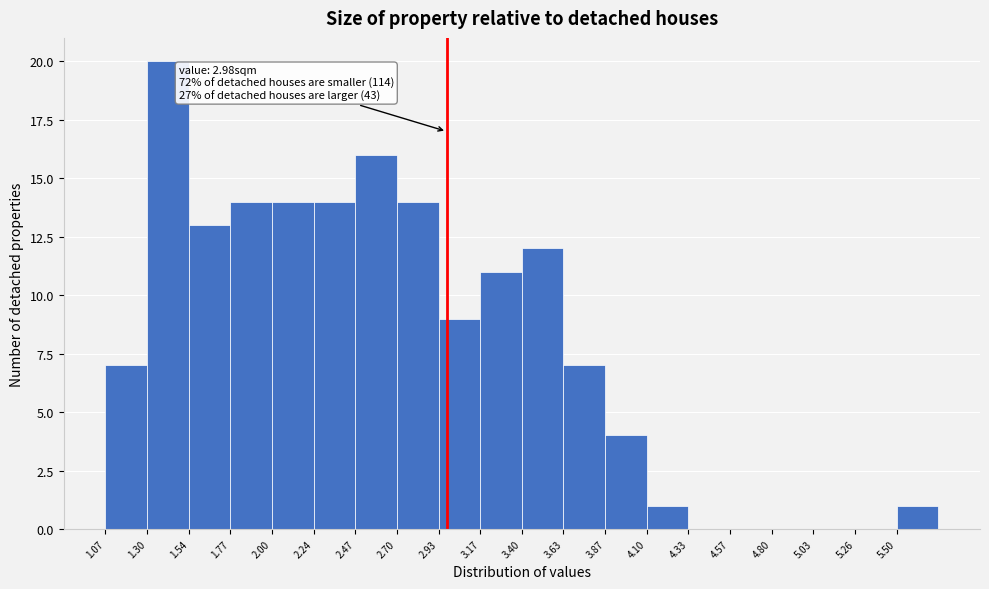

Which range on the x-axis has the tallest bar?

1.30 to 1.55